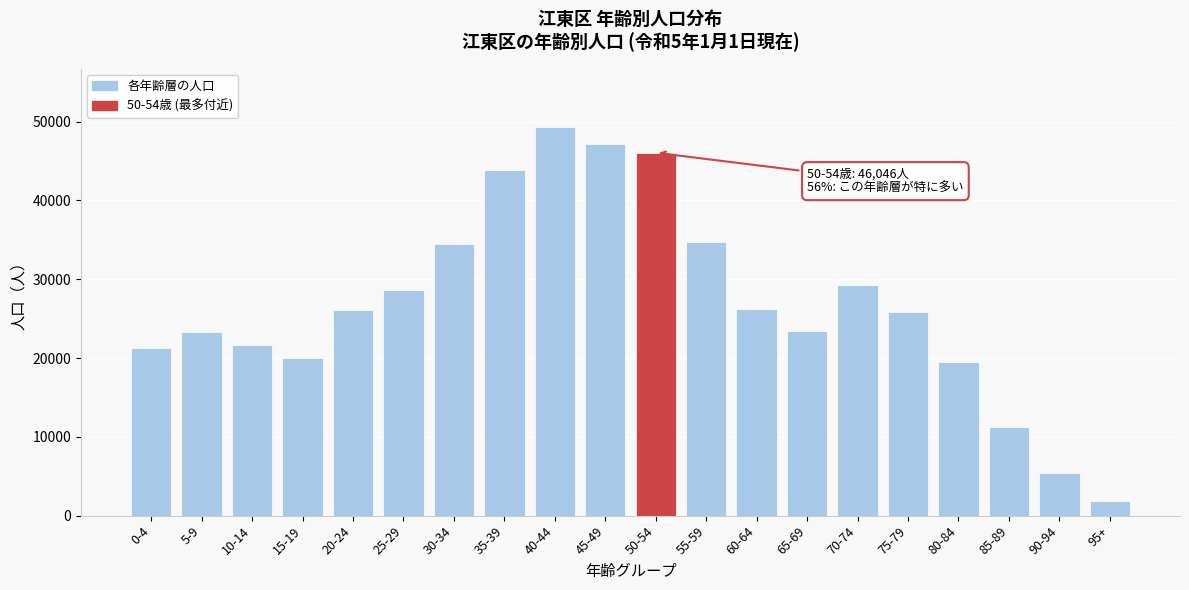

Between 25-29 and 10-14, which is larger?

25-29